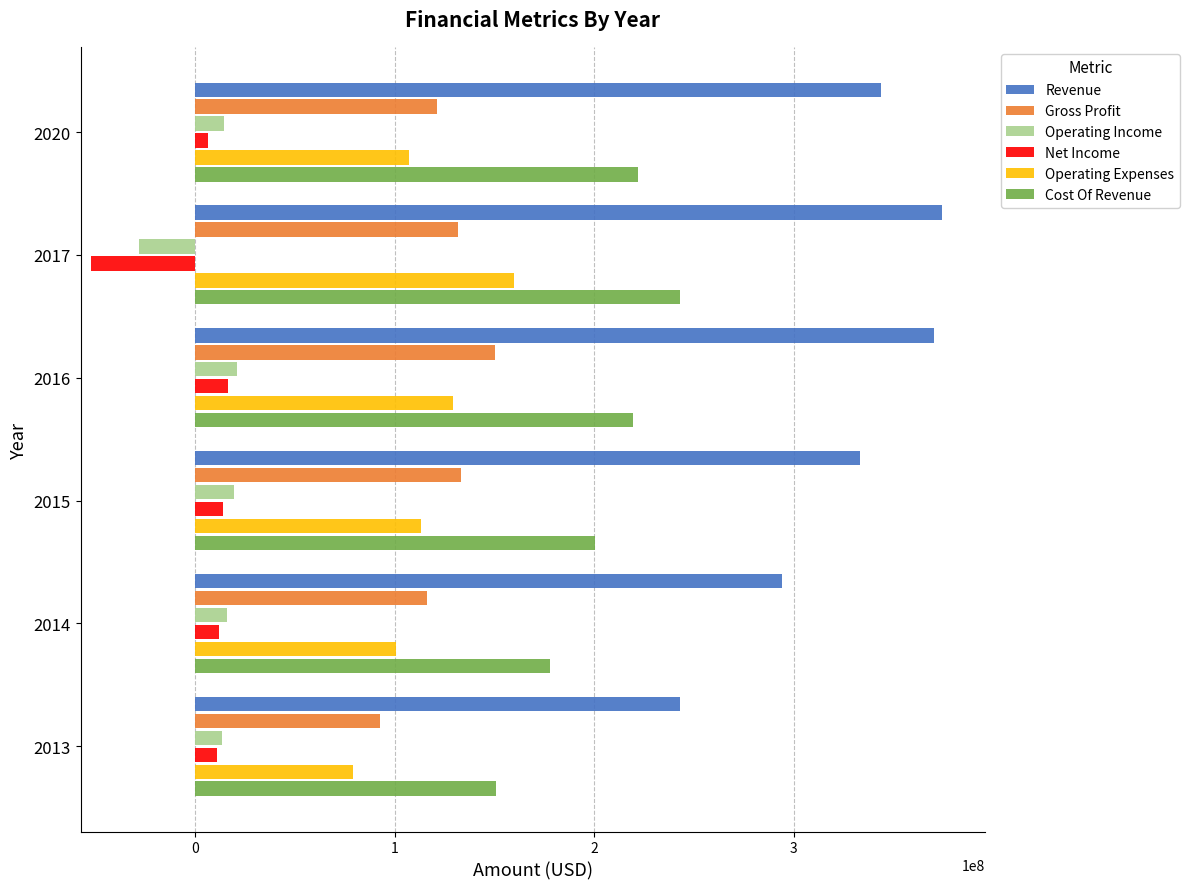

The value of Operating Expenses at 2013 is 79236000. True or false?

True